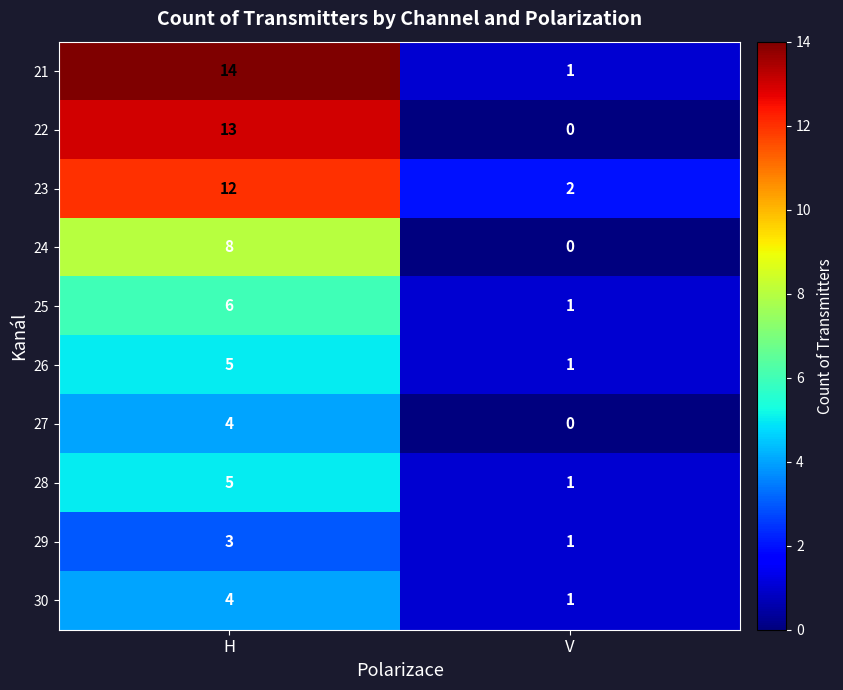

What is the difference between the 26 values at V and H?

4